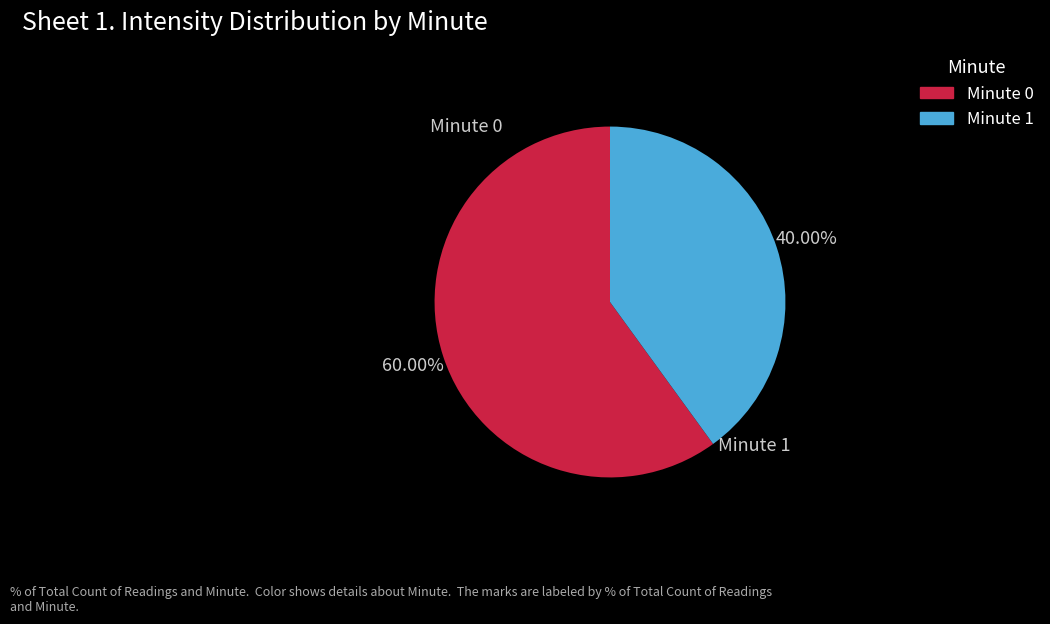

Does Minute 1 account for over 50% of the chart?

No